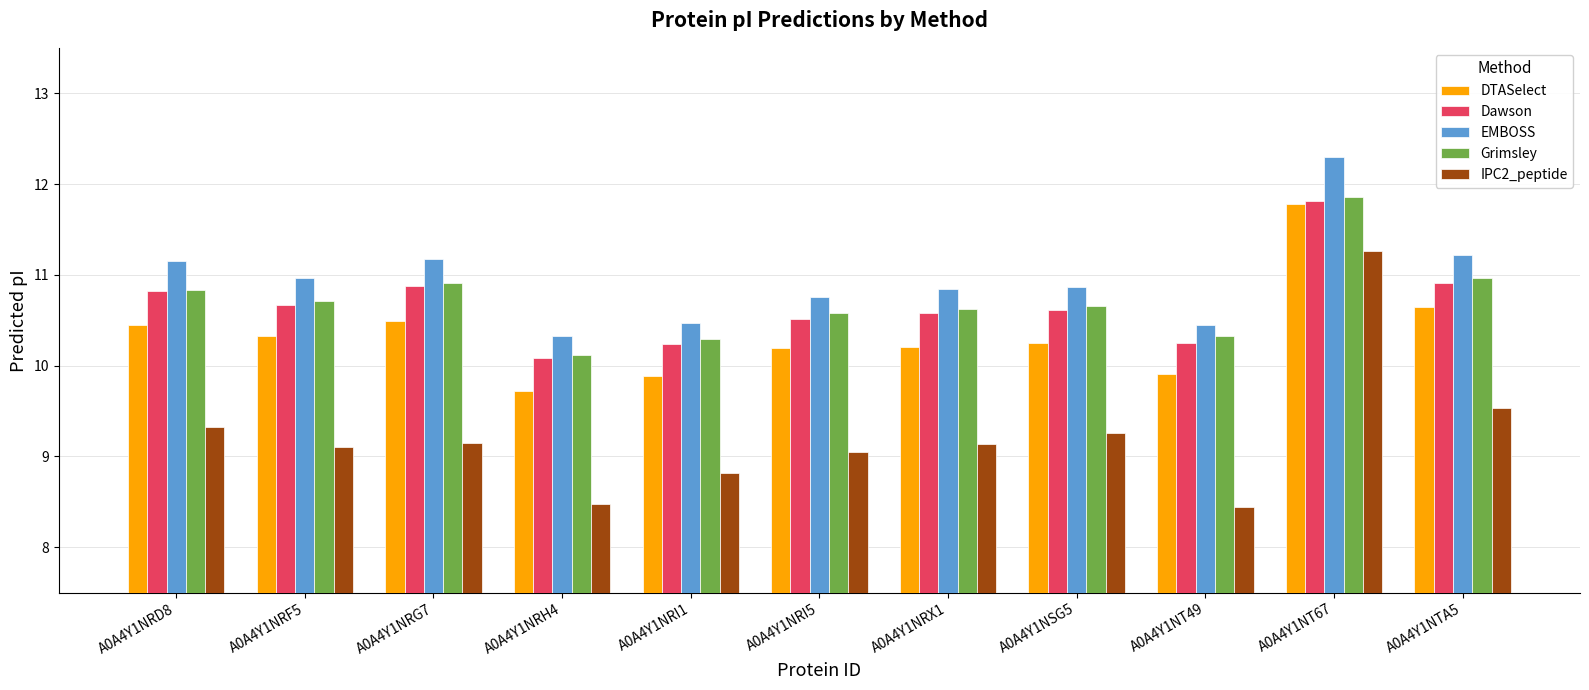

Which series has the widest spread of values?

IPC2_peptide